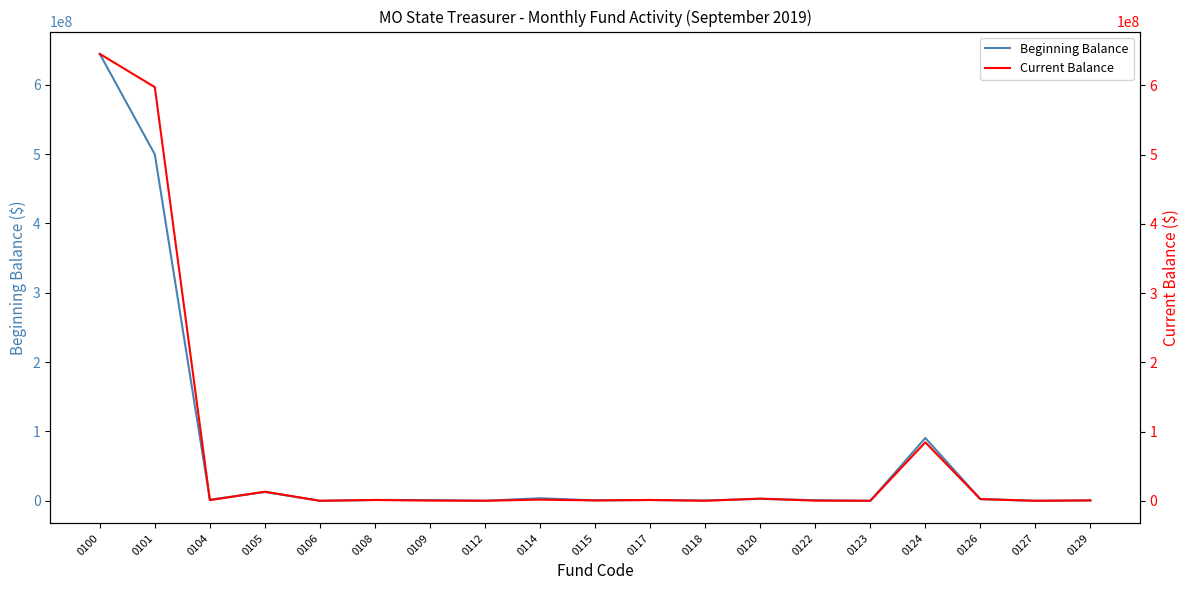

In Beginning Balance, how many points are higher than both neighbors (excluding endpoints)?

6